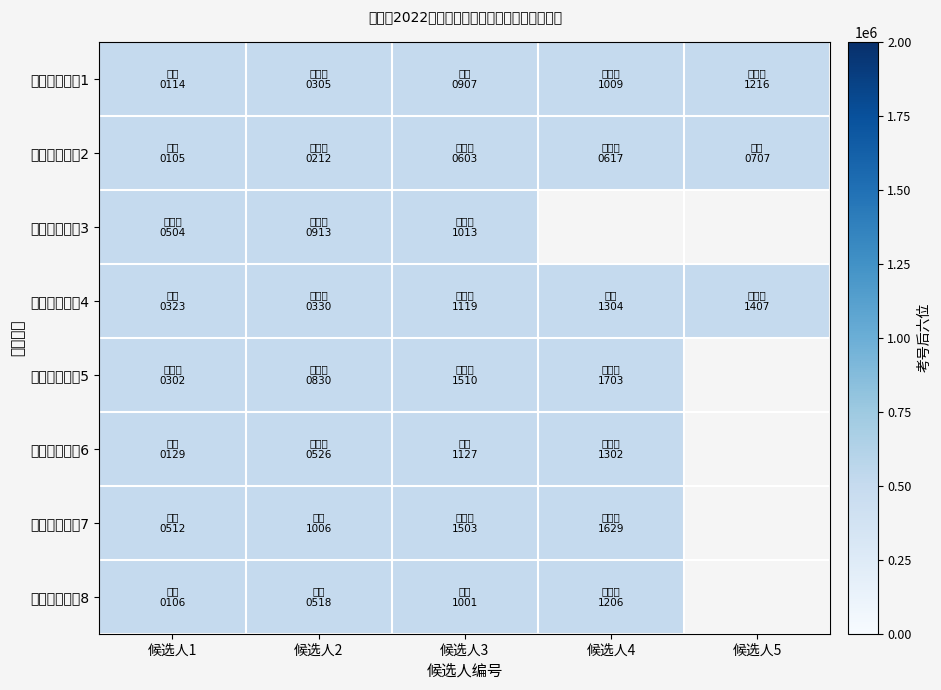

Which has a higher value, 候选人2 or 候选人4?

候选人4